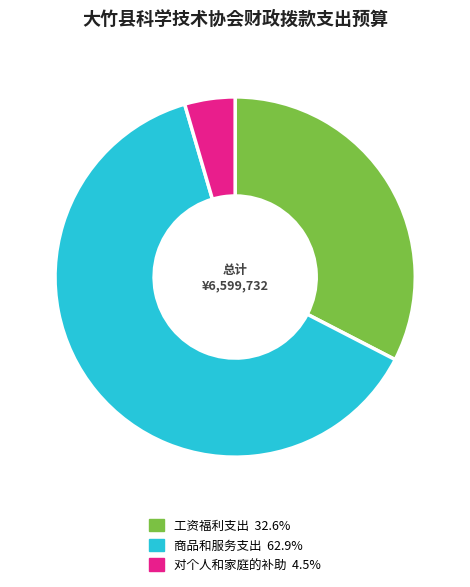

Which category has the biggest portion of the pie?

商品和服务支出